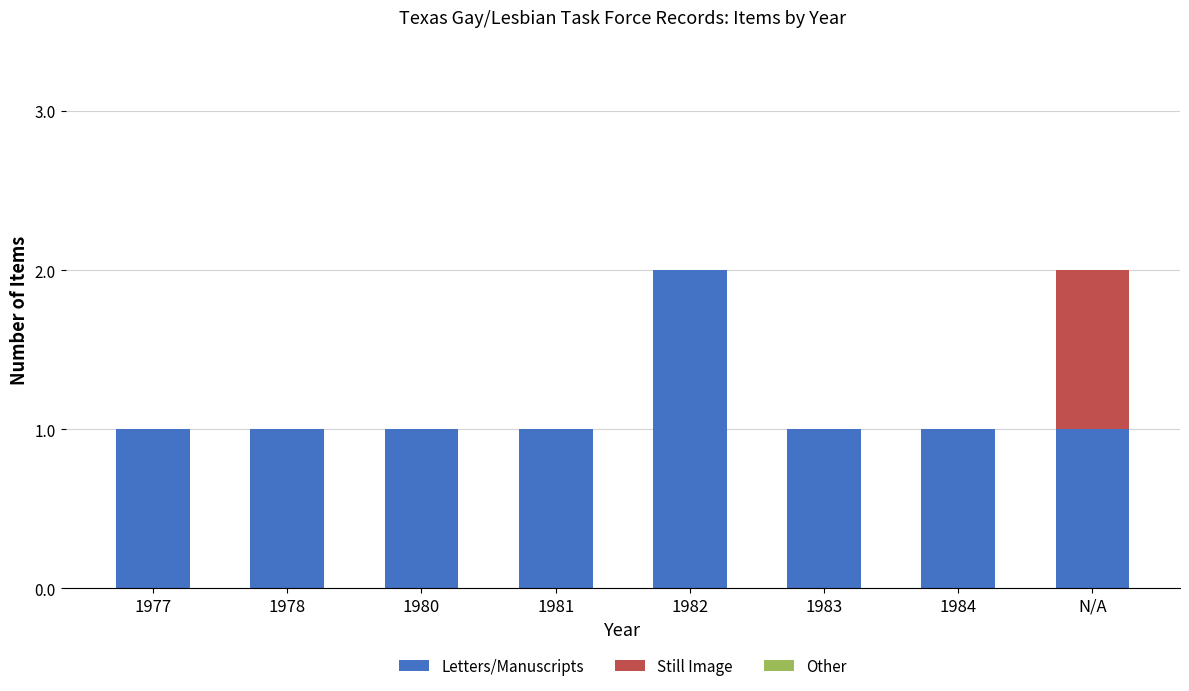

Which category has the highest value in the Letters/Manuscripts series?

1982